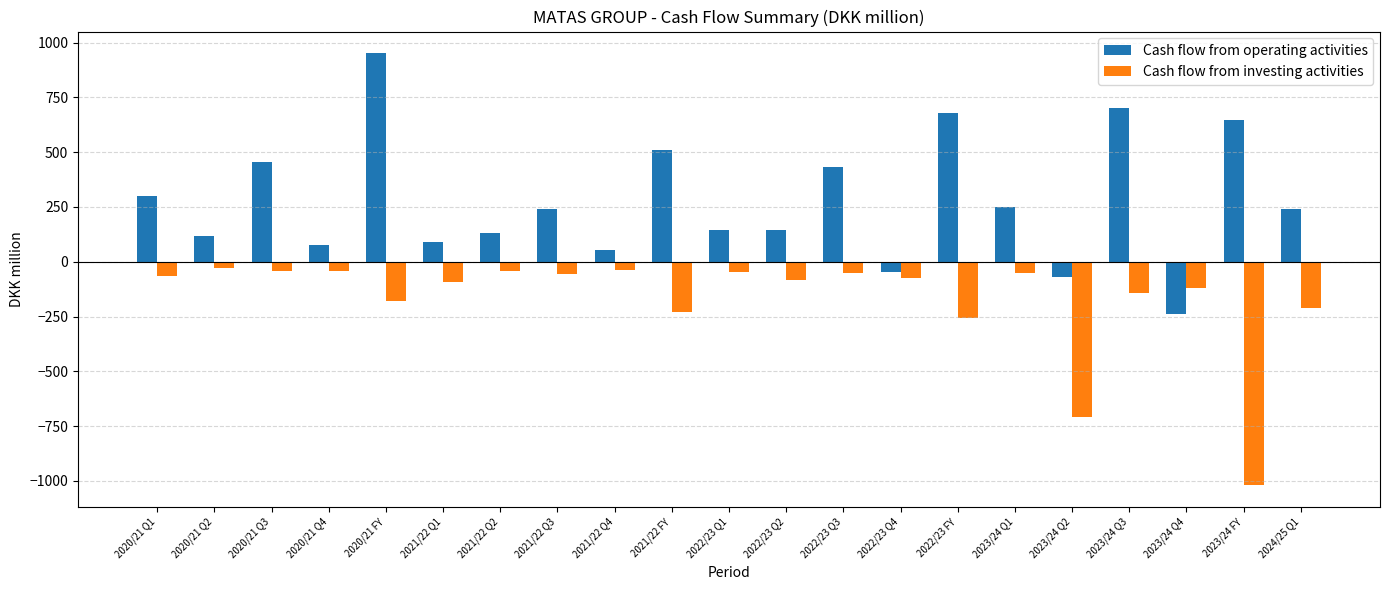

What is the maximum value shown in the chart?

952.0